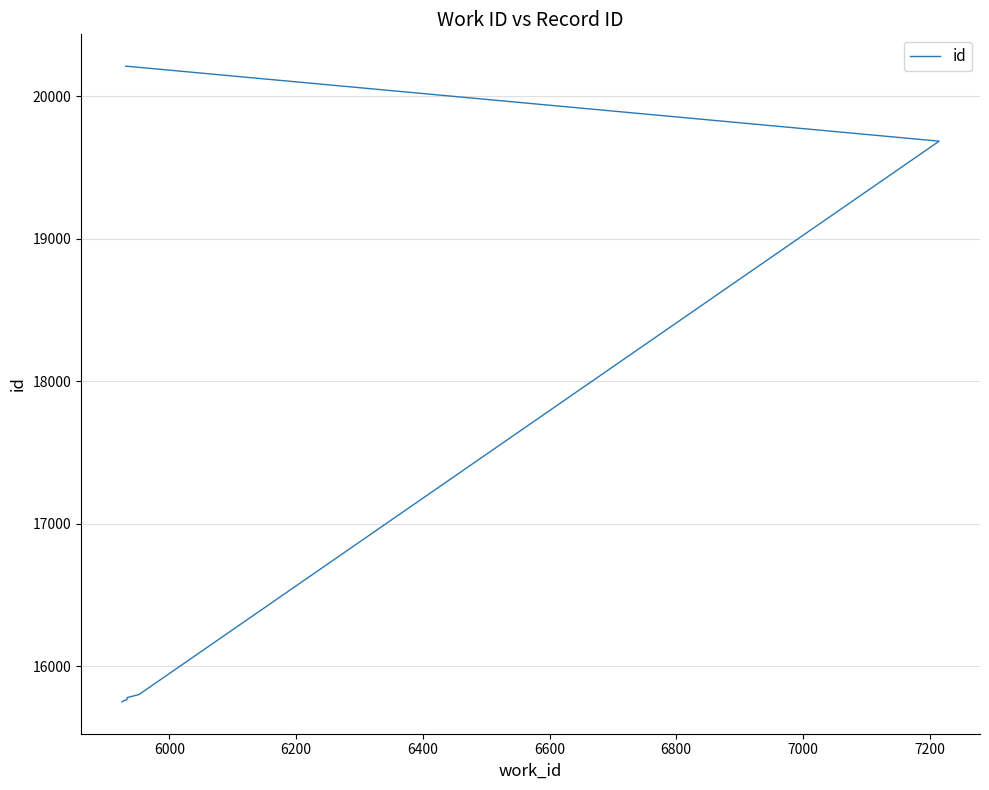

What is the sum of all values?

166037